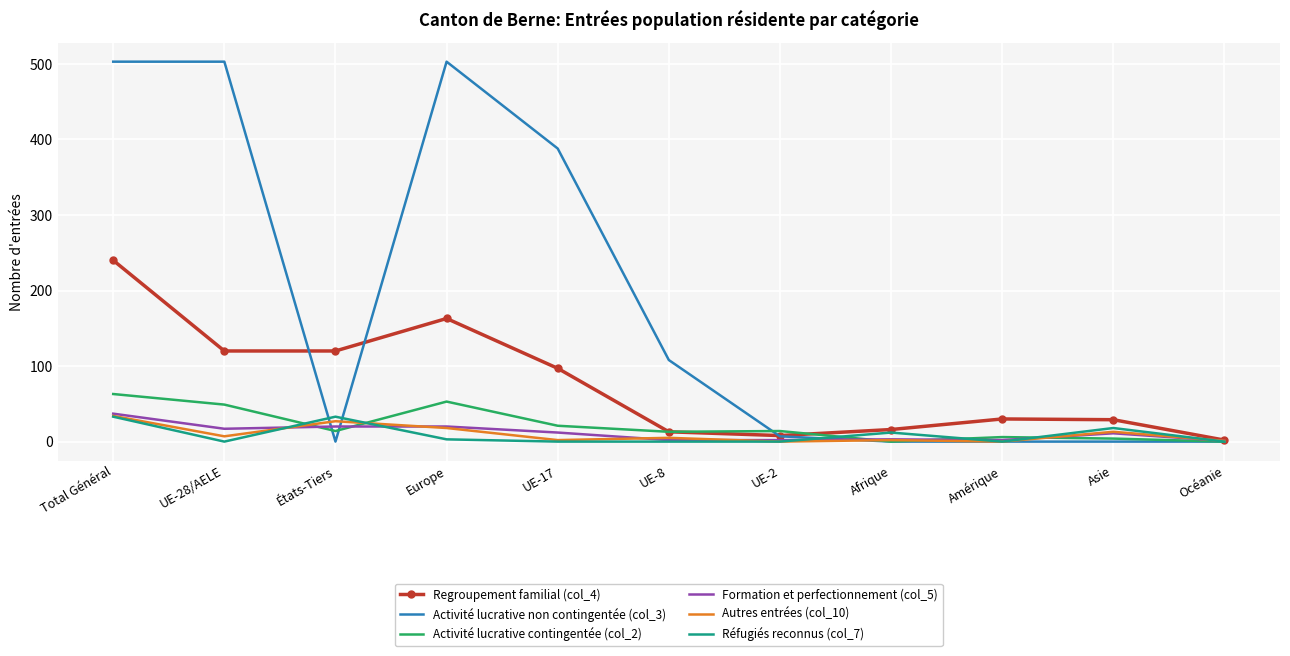

At how many categories does at least one series exceed 111?

5